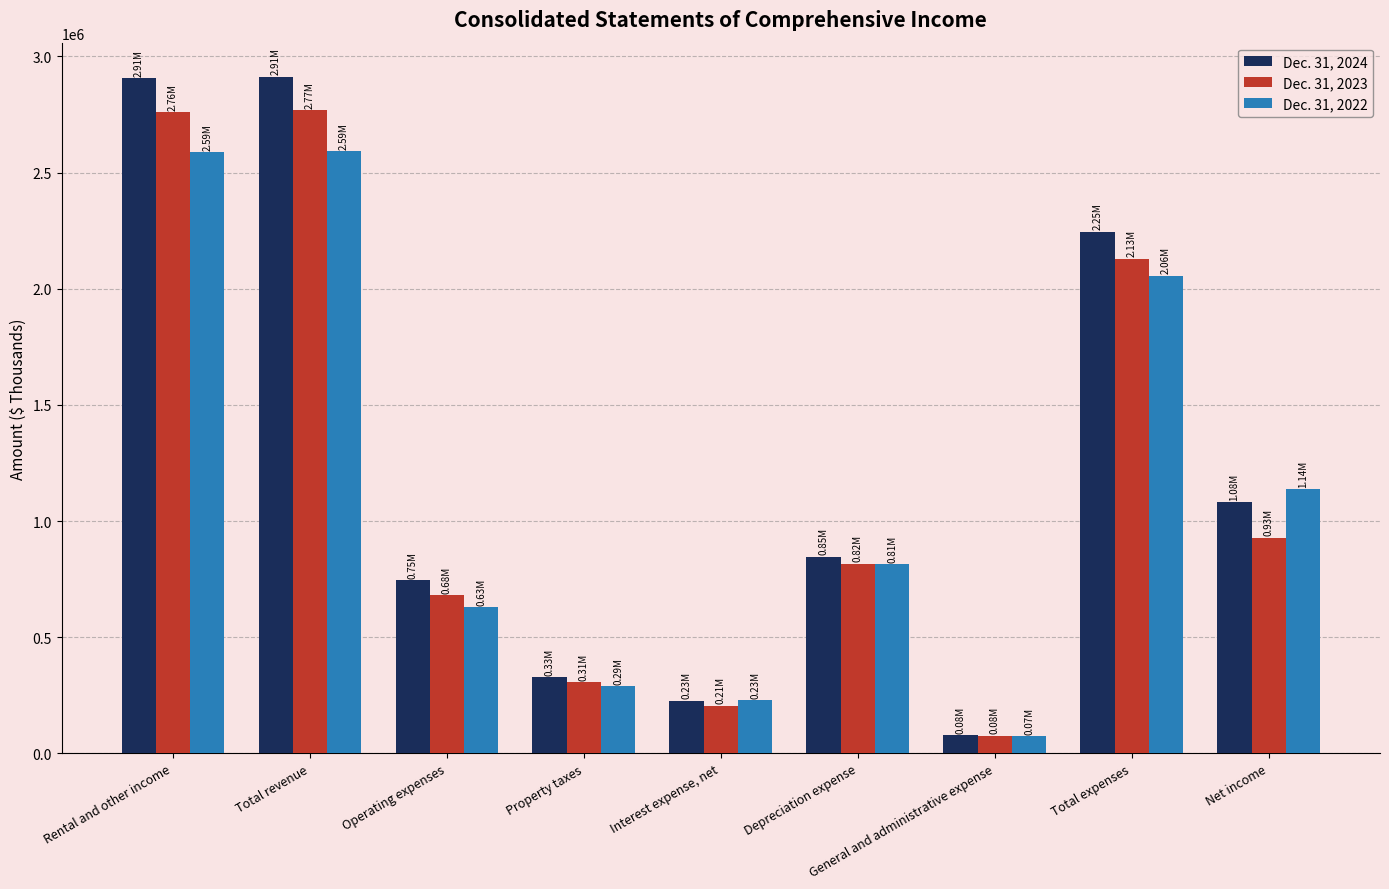

Which series has the largest range (max minus min)?

Dec. 31, 2024